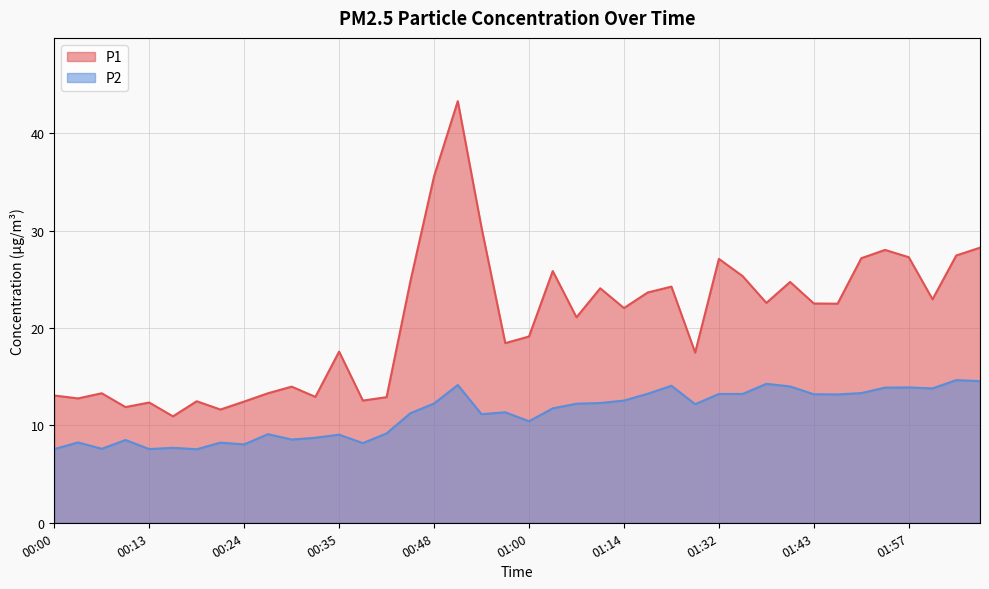

At which label does P1 reach its minimum?

00:16